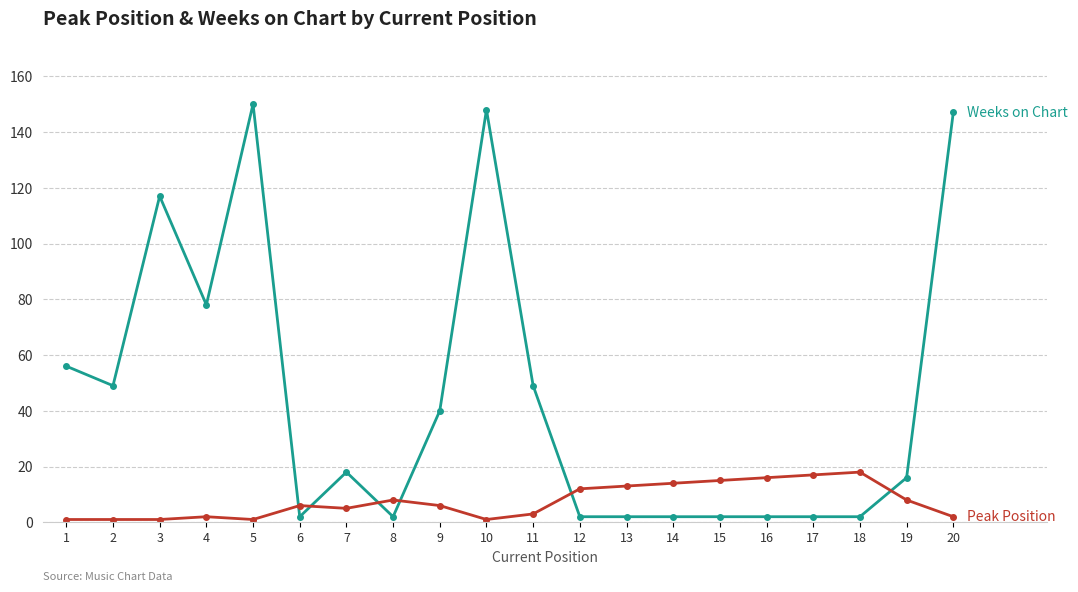

What is the greatest value displayed?

150